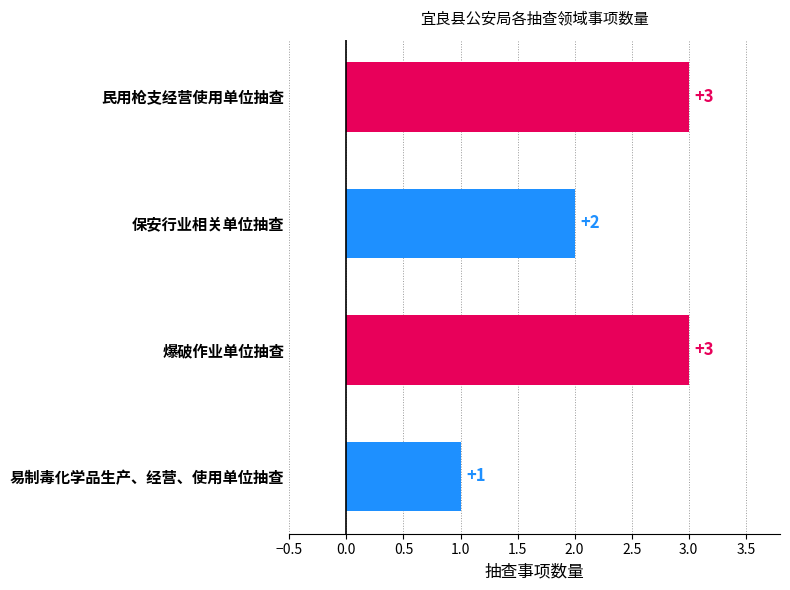

Reading top to bottom, transcribe all the data shown in this chart.

3	2	3	1